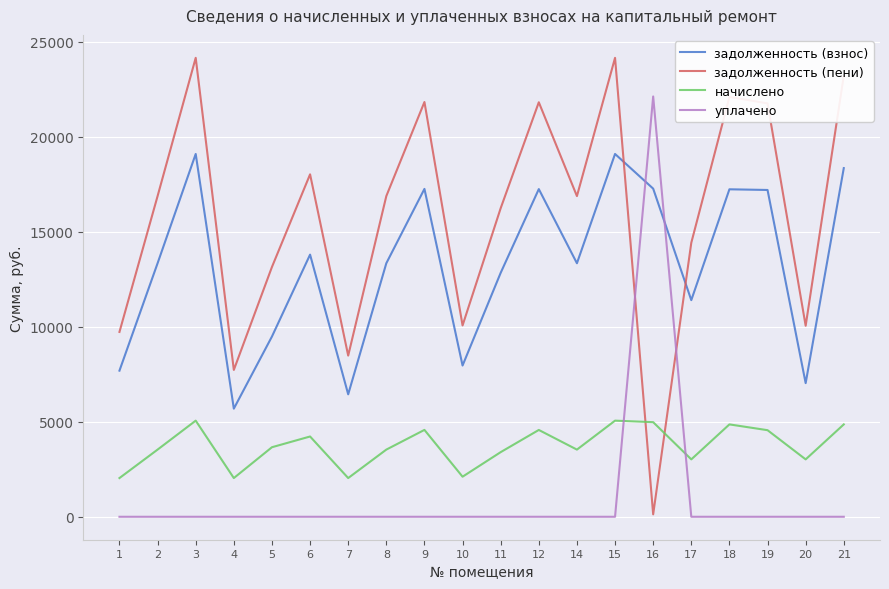

Where is the first local maximum for задолженность (взнос)?

3